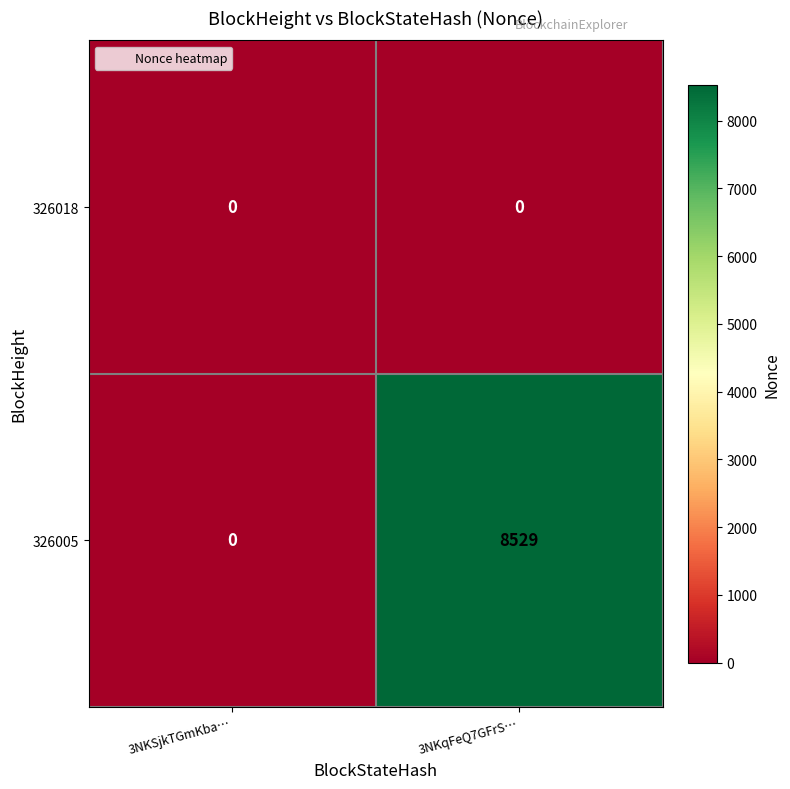

What is the sum of the 326005 values at 3NKSjkTGmKba… and 3NKqFeQ7GFrS…?

8529